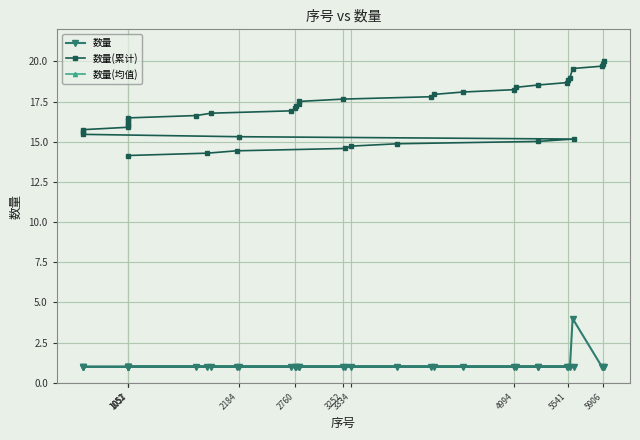

True or false: 数量 and 数量(均值) cross at least once.

False